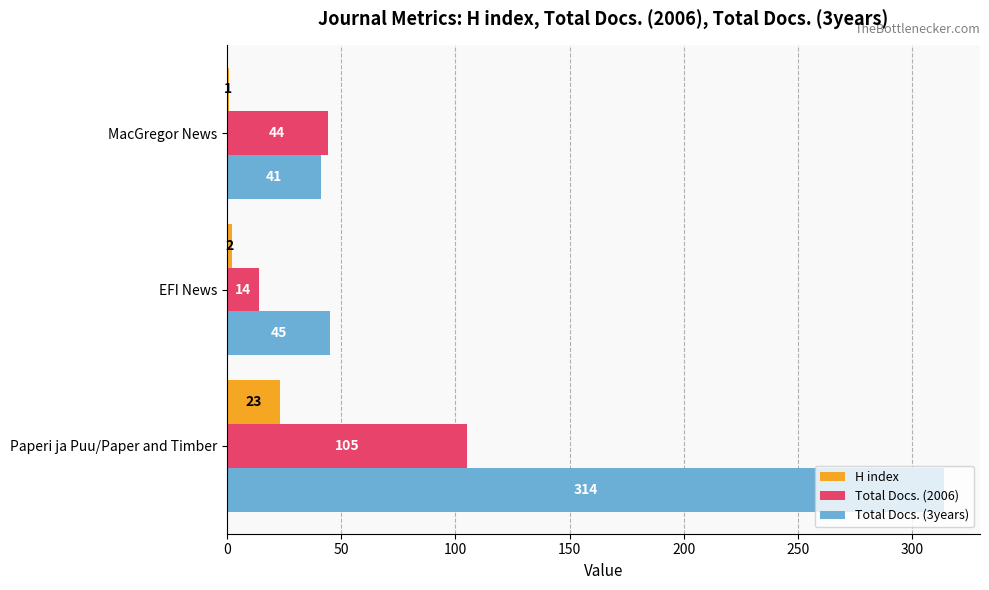

Is the value of Total Docs. (3years) at MacGregor News greater than the value of H index at EFI News?

Yes